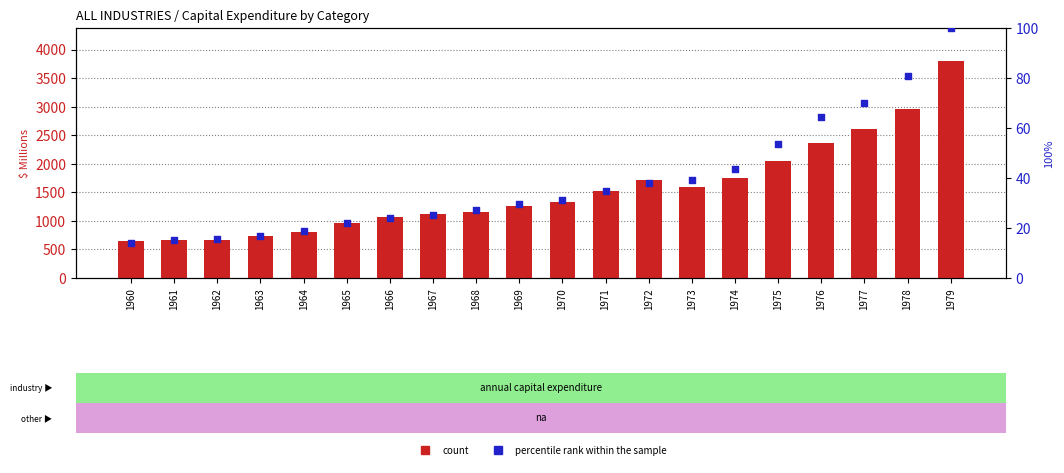

What is the total value across all series at 1960?

654.1